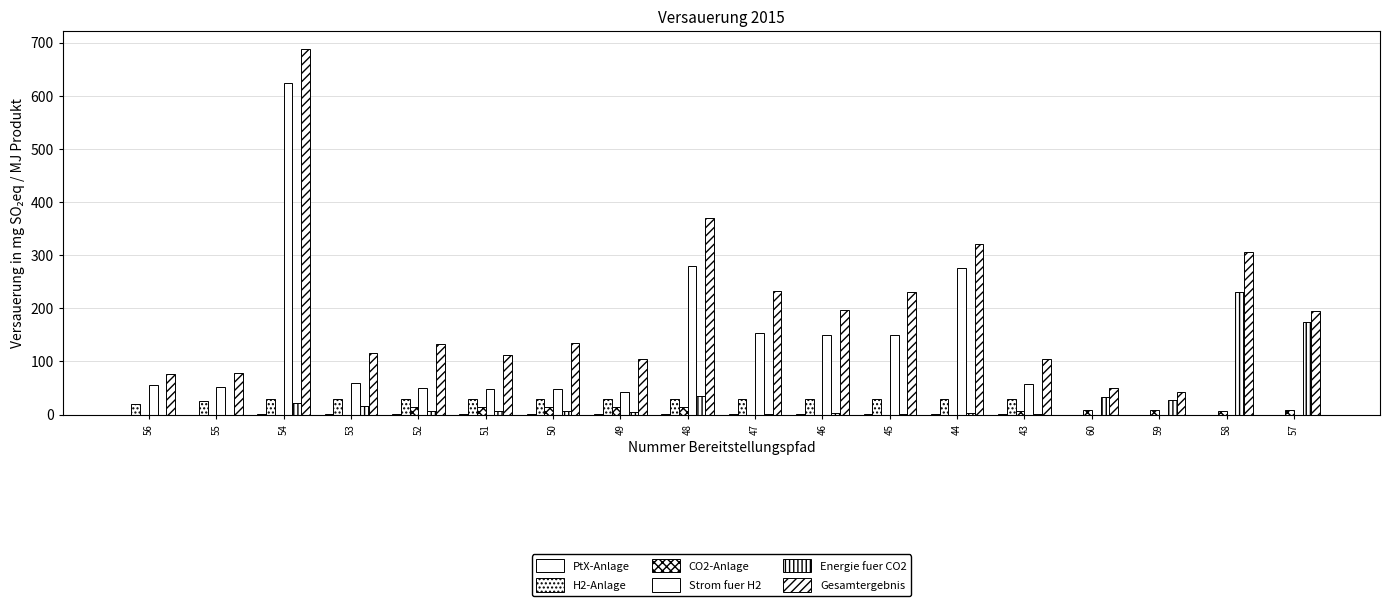

Is it true that Energie fuer CO2 equals 4.0 at 51?

False